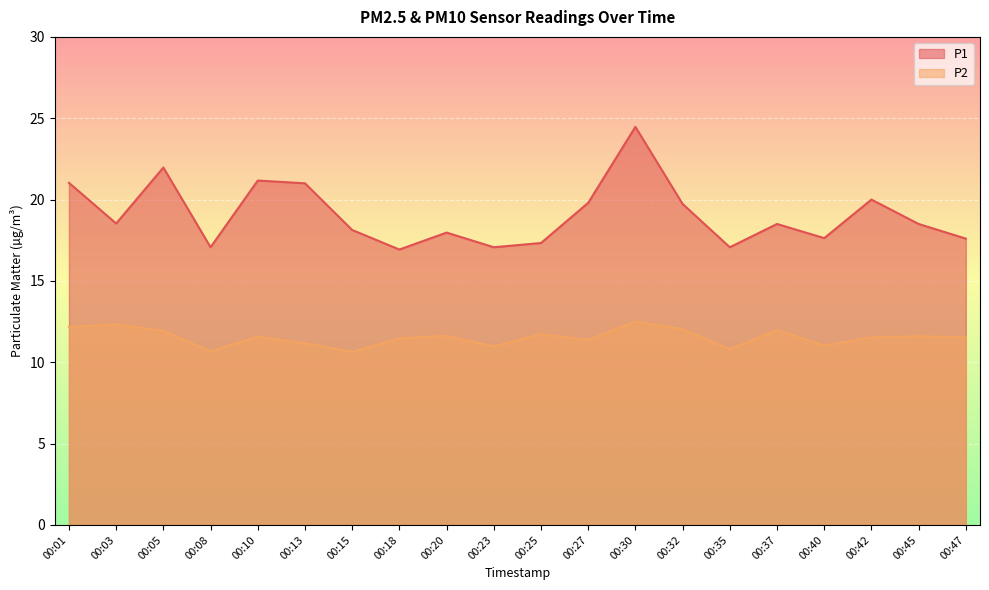

How many data points does each series have?

20